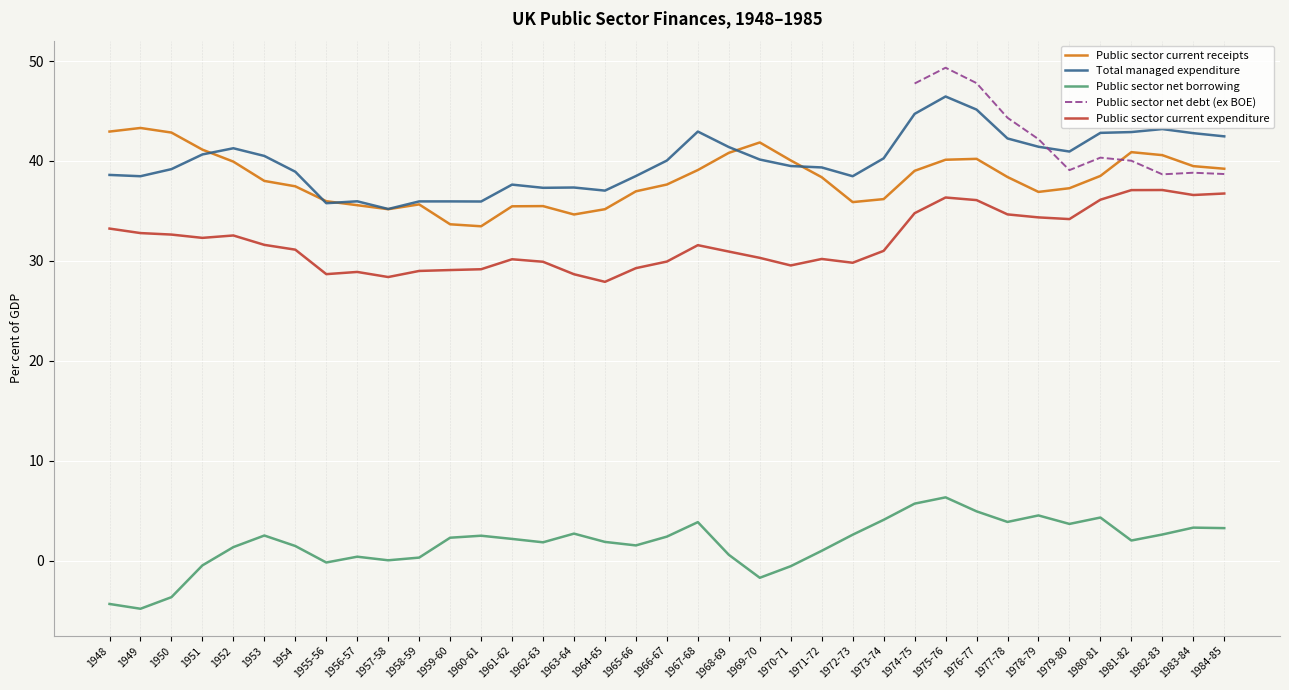

True or false: Public sector net borrowing and Public sector current receipts intersect in this chart.

False